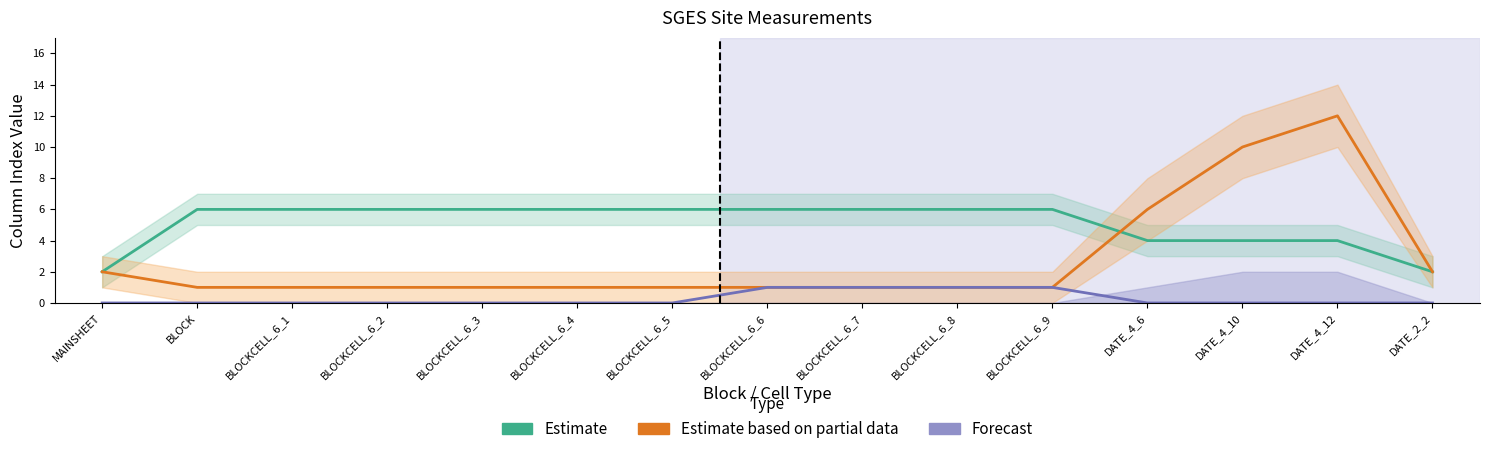

True or false: Estimate has more than 1 interior local peaks.

False